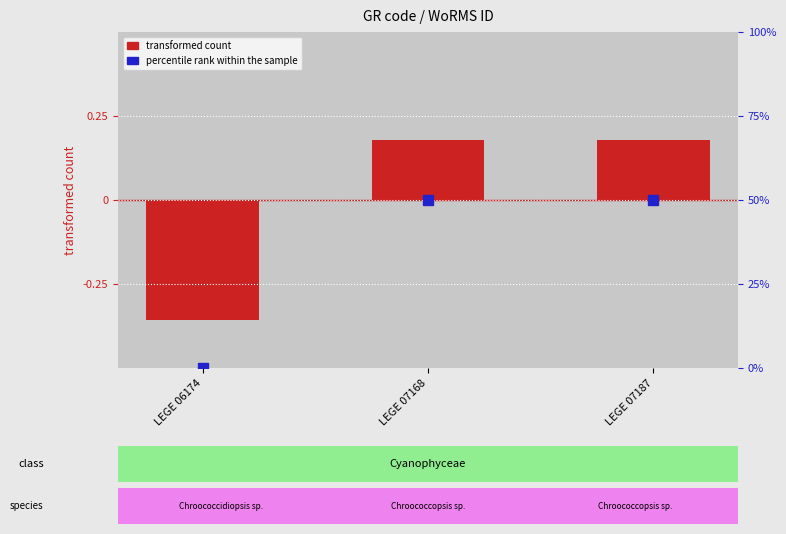

Reading left to right, extract all data points from this chart.

transformed count: LEGE 06174=-0.4	LEGE 07168=0.2	LEGE 07187=0.2
percentile rank within the sample: LEGE 06174=0.0	LEGE 07168=50.0	LEGE 07187=50.0